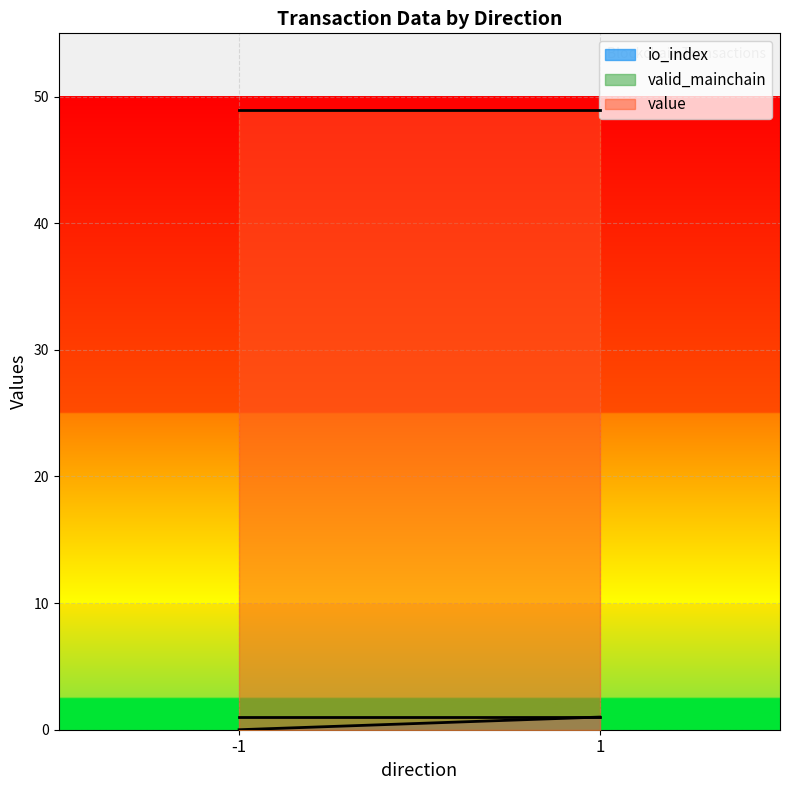

How many data points in io_index are above 0?

2